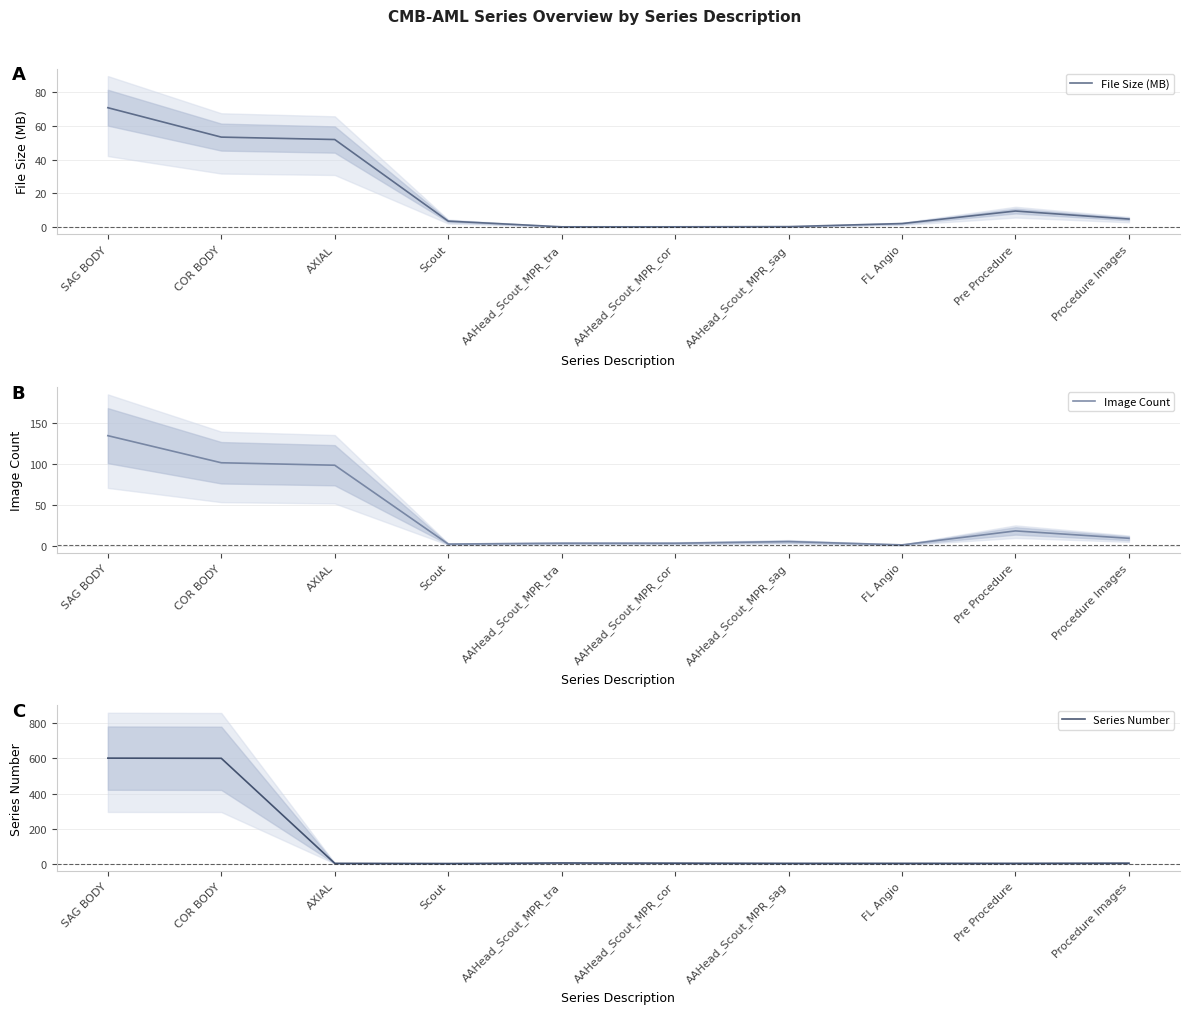

Which series ends up on top after the final intersection of File Size (MB) and Image Count?

Image Count